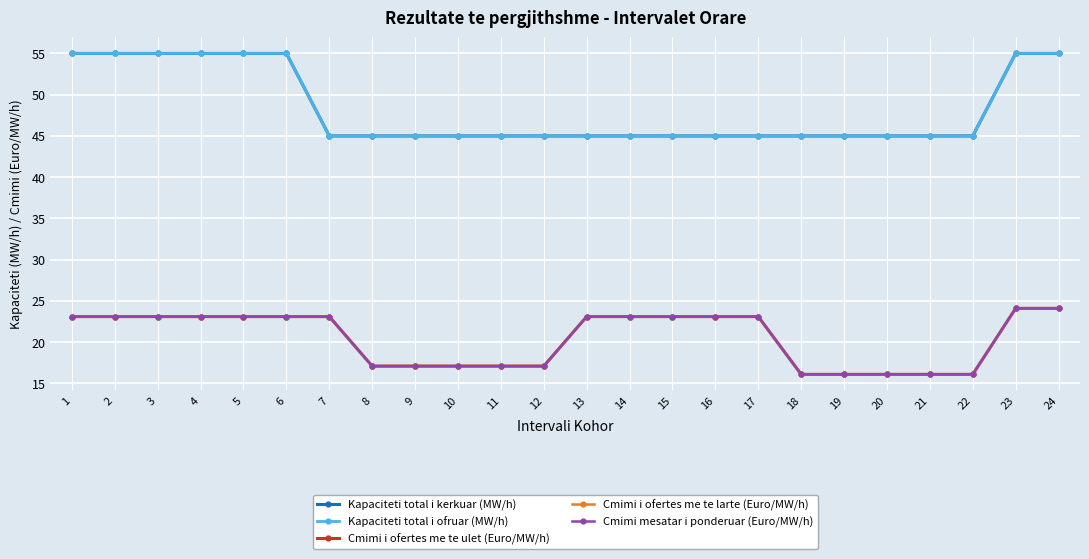

Rank the series at 17 from lowest to highest value.

Cmimi i ofertes me te ulet (Euro/MW/h), Cmimi i ofertes me te larte (Euro/MW/h), Cmimi mesatar i ponderuar (Euro/MW/h), Kapaciteti total i kerkuar (MW/h), Kapaciteti total i ofruar (MW/h)